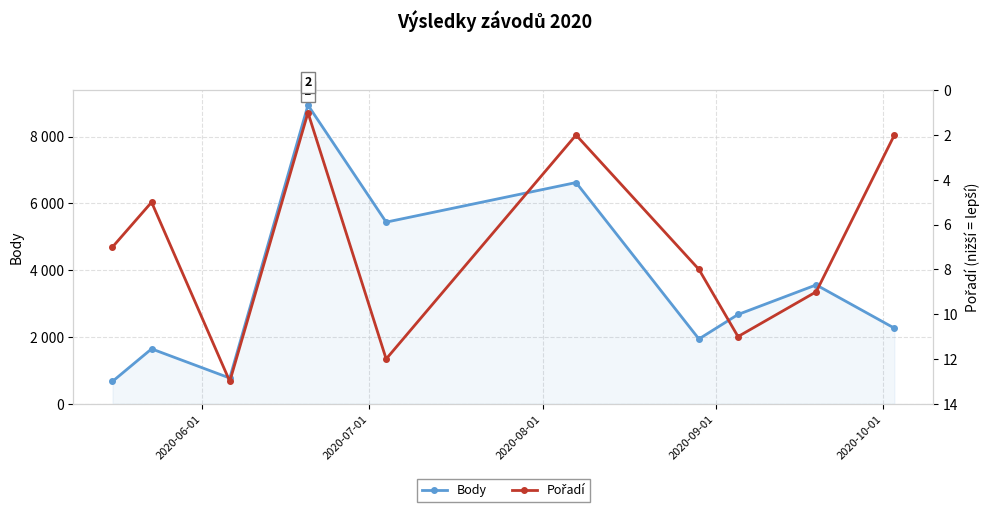

What is the sum of all Pořadí values?

70